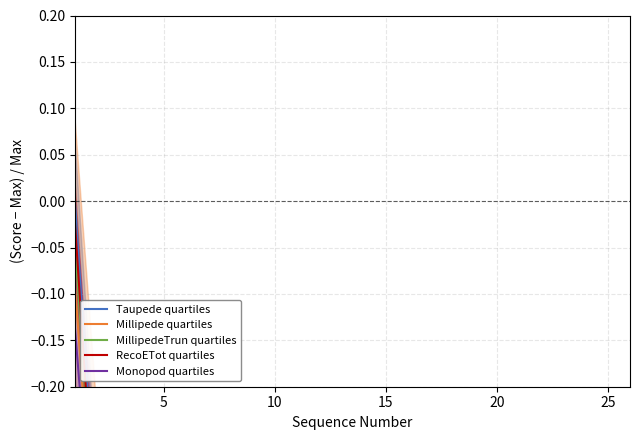

Reading right to left, list all the values displayed in this chart.

Taupede quartiles: -0.7	-0.7	-0.6	-0.6	-0.6	-0.6	-0.6	-0.6	-0.6	-0.6	-0.6	-0.6	-0.6	-0.6	-0.6	-0.6	-0.5	-0.5	-0.5	-0.5	-0.5	-0.5	-0.5	-0.5	-0.4	0.0
Millipede quartiles: -0.7	-0.7	-0.7	-0.7	-0.7	-0.7	-0.7	-0.7	-0.6	-0.6	-0.6	-0.6	-0.6	-0.6	-0.6	-0.6	-0.6	-0.6	-0.6	-0.6	-0.5	-0.5	-0.5	-0.5	-0.4	-0.1
MillipedeTrun quartiles: -0.7	-0.7	-0.7	-0.6	-0.6	-0.6	-0.6	-0.6	-0.6	-0.6	-0.6	-0.6	-0.6	-0.6	-0.6	-0.6	-0.6	-0.6	-0.5	-0.5	-0.5	-0.5	-0.5	-0.5	-0.4	-0.0
RecoETot quartiles: -0.7	-0.7	-0.7	-0.6	-0.6	-0.6	-0.6	-0.6	-0.6	-0.6	-0.6	-0.6	-0.6	-0.6	-0.6	-0.6	-0.6	-0.6	-0.5	-0.5	-0.5	-0.5	-0.5	-0.5	-0.4	-0.0
Monopod quartiles: -0.8	-0.8	-0.7	-0.7	-0.7	-0.7	-0.7	-0.7	-0.7	-0.7	-0.7	-0.7	-0.7	-0.6	-0.6	-0.6	-0.6	-0.6	-0.6	-0.6	-0.6	-0.6	-0.5	-0.5	-0.4	-0.1